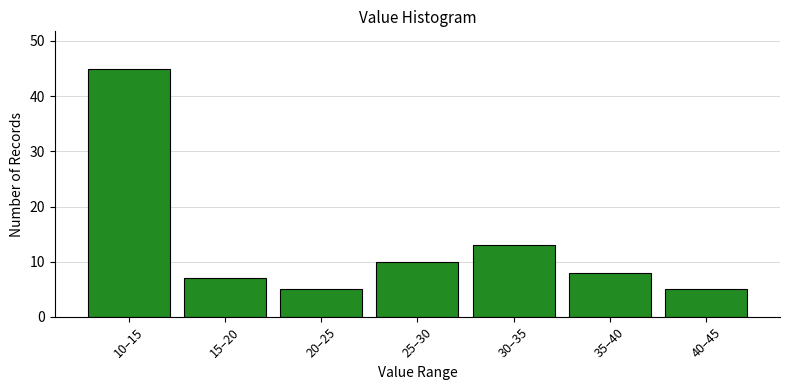

Reading right to left, list all the values displayed in this chart.

40–45=5	35–40=8	30–35=13	25–30=10	20–25=5	15–20=7	10–15=45